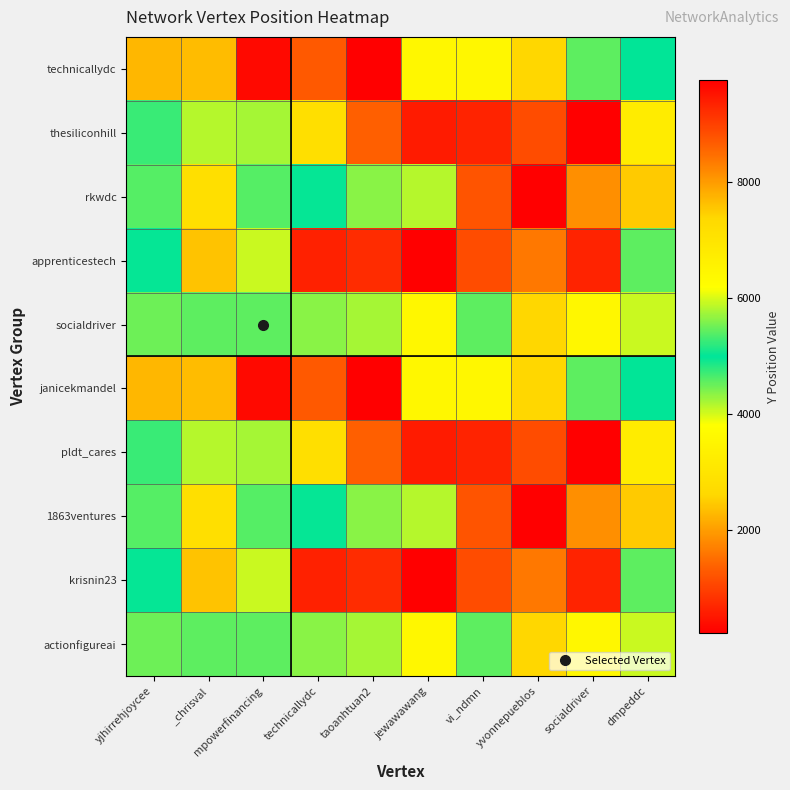

What is the smallest value displayed?

234.4